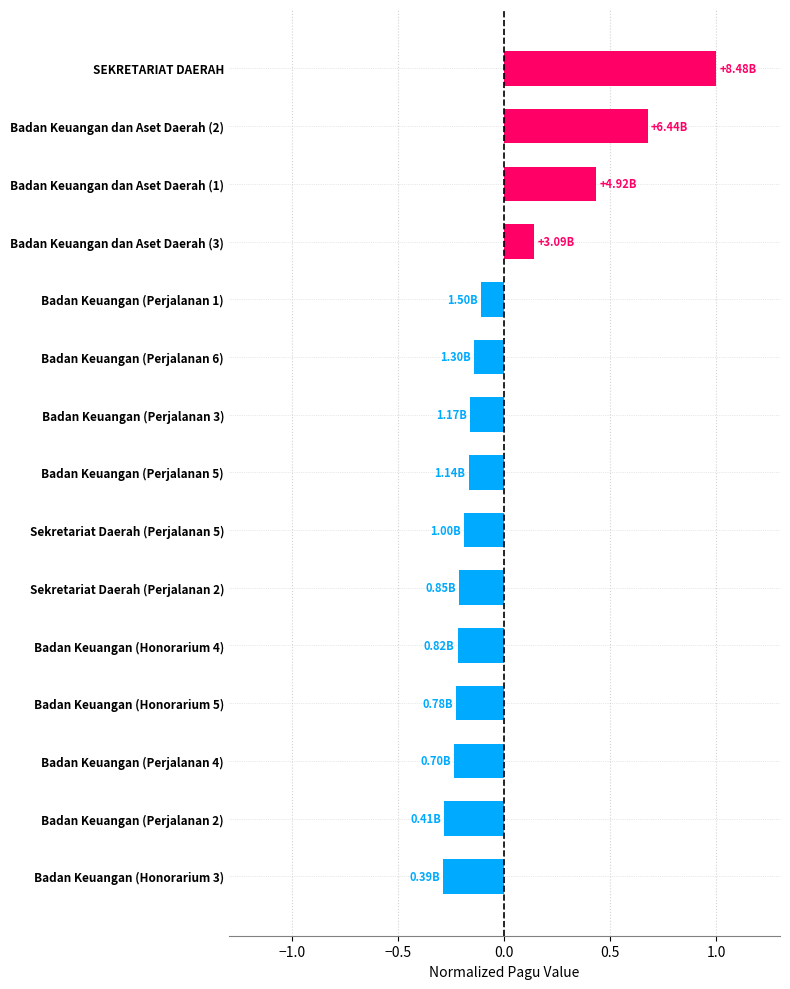

The chart shows a value of -0.4 at Badan Keuangan (Honorarium 4). True or false?

False